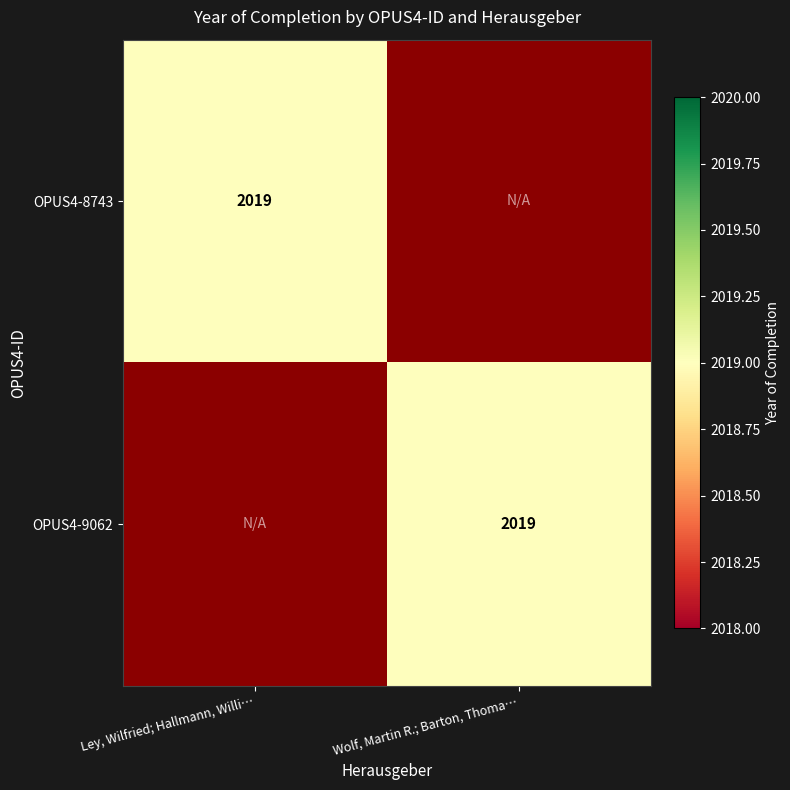

True or false: OPUS4-9062 has a value of 2019 at Wolf, Martin R.; Barton, Thoma….

True